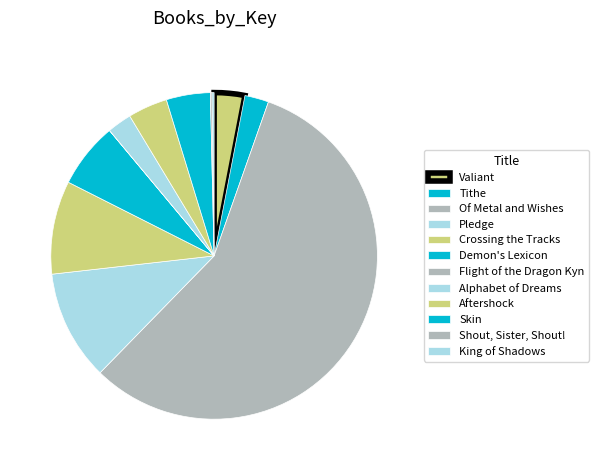

The Demon's Lexicon slice represents 1% of the pie. True or false?

False